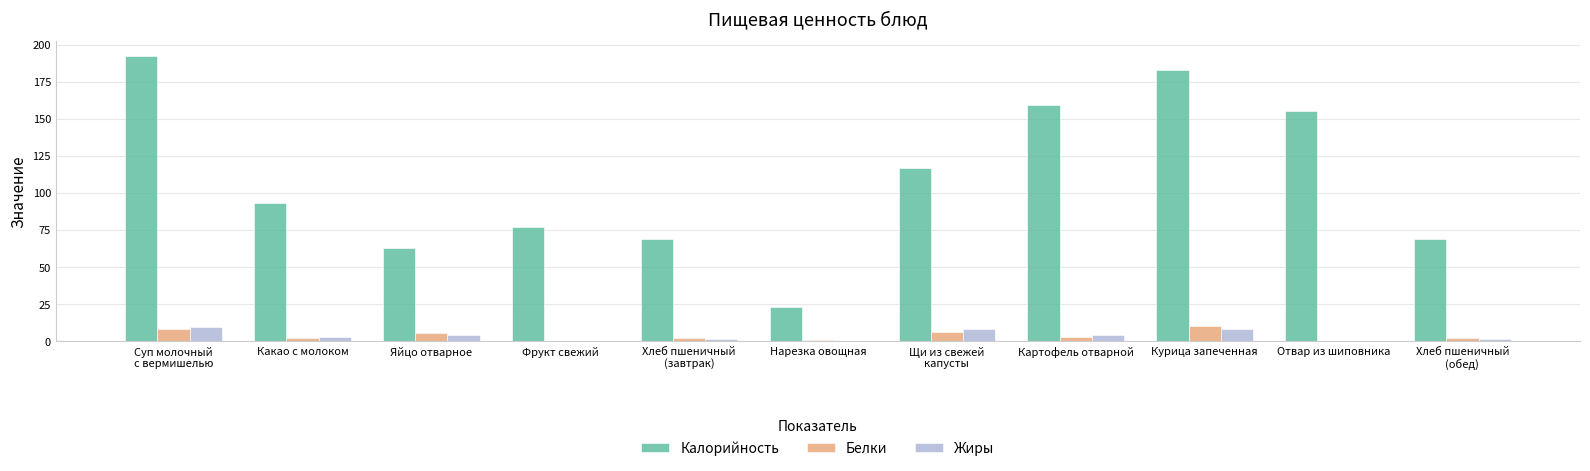

How many distinct data groups are displayed?

3